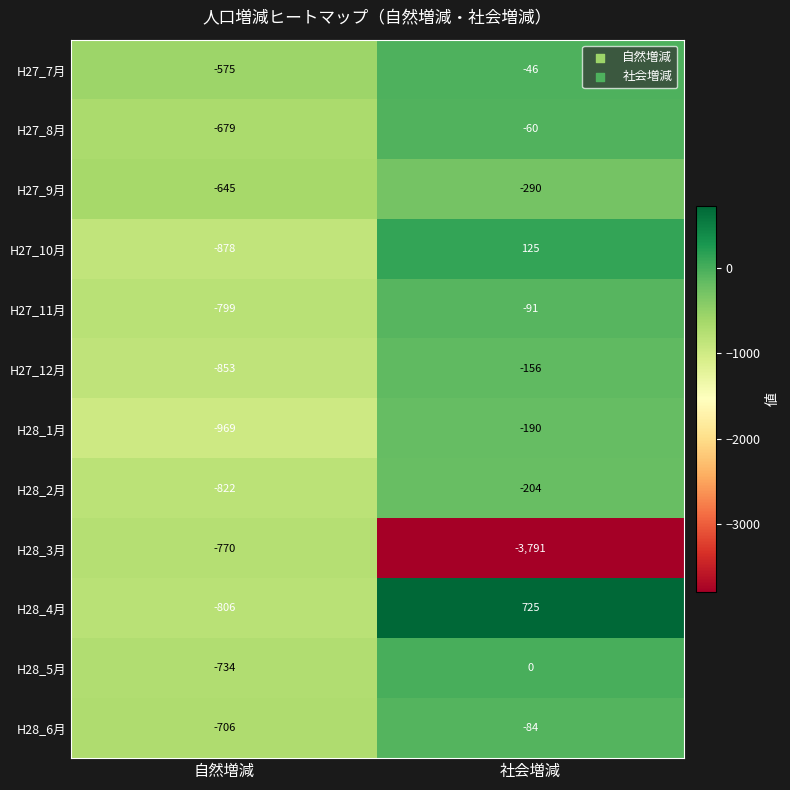

List the labels in order of H28_6月 value, largest first.

社会増減, 自然増減